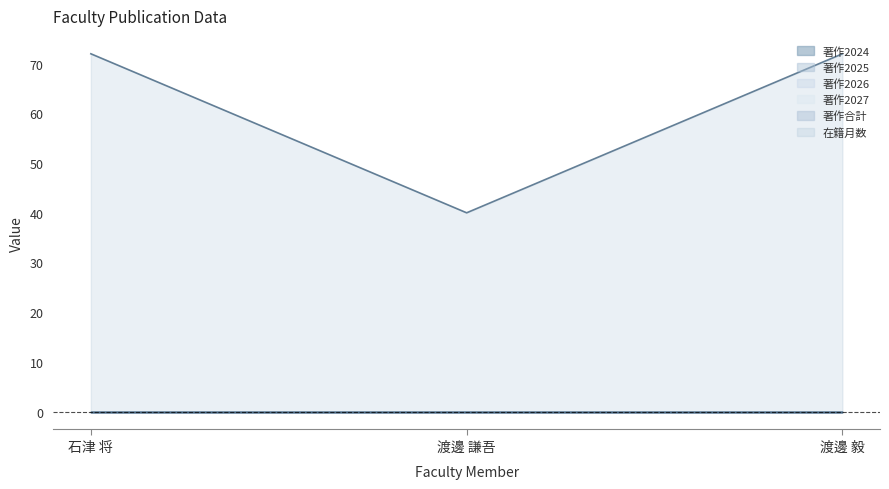

Count the number of data series in this chart.

6